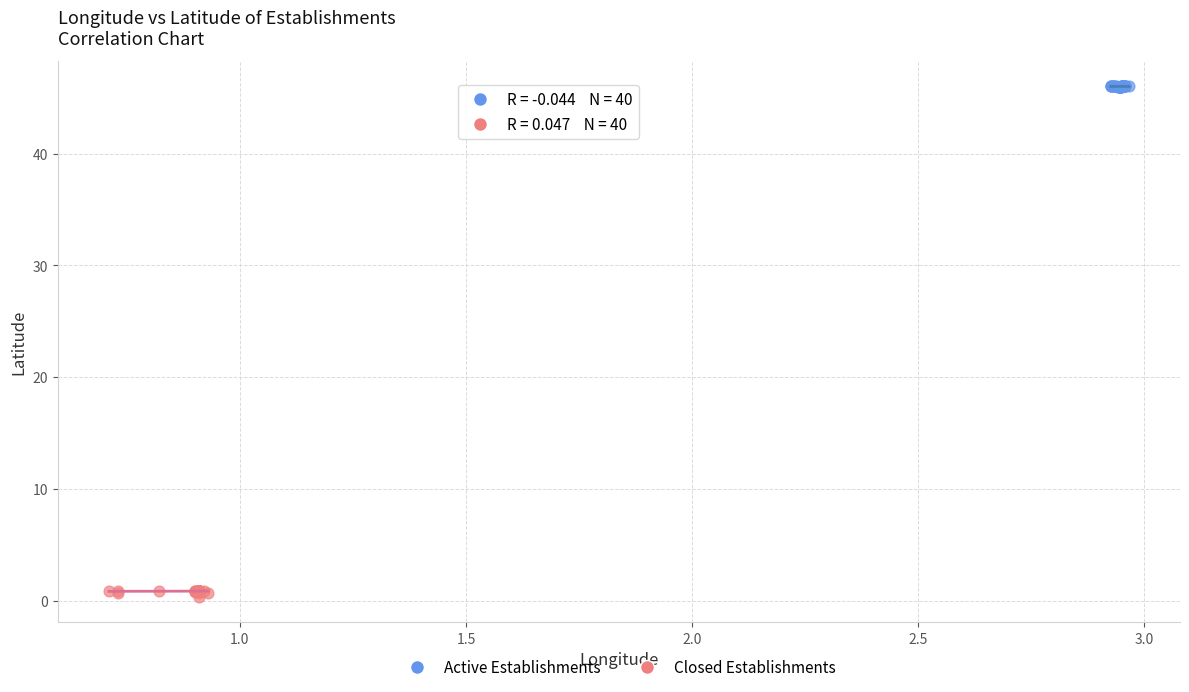

Which series reaches the maximum Y coordinate?

Active Establishments